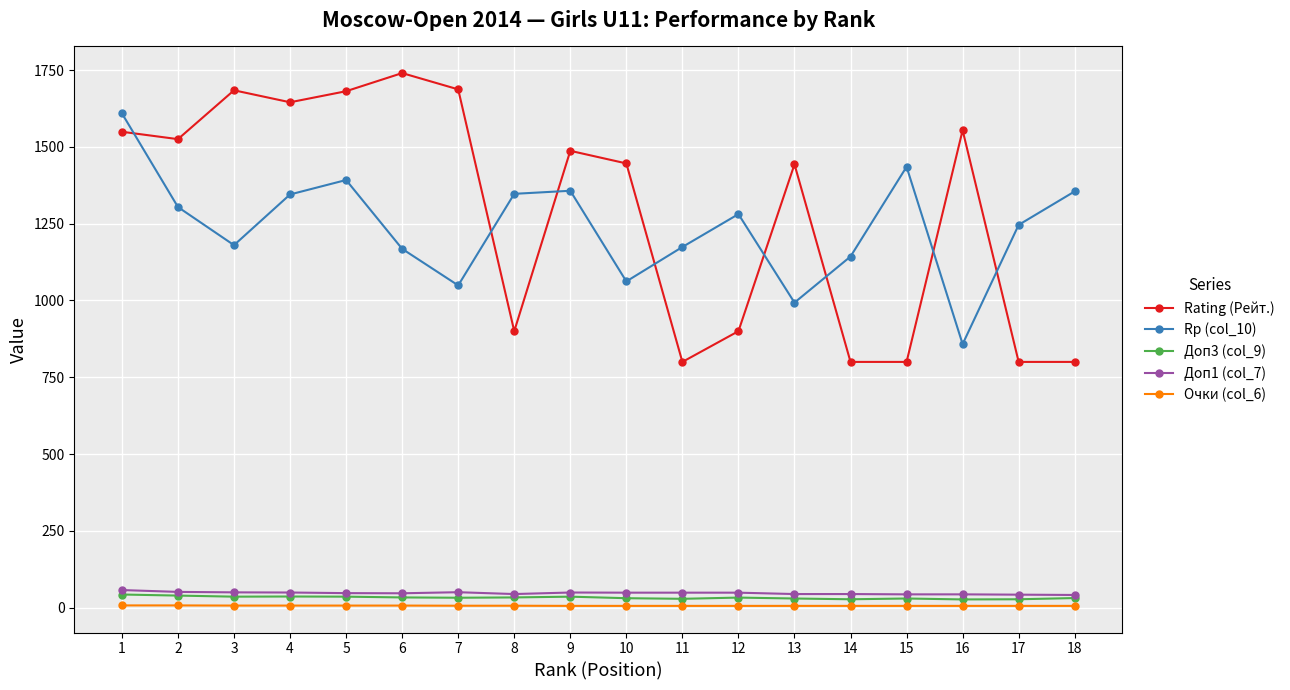

Which series has the largest range (max minus min)?

Rating (Рейт.)